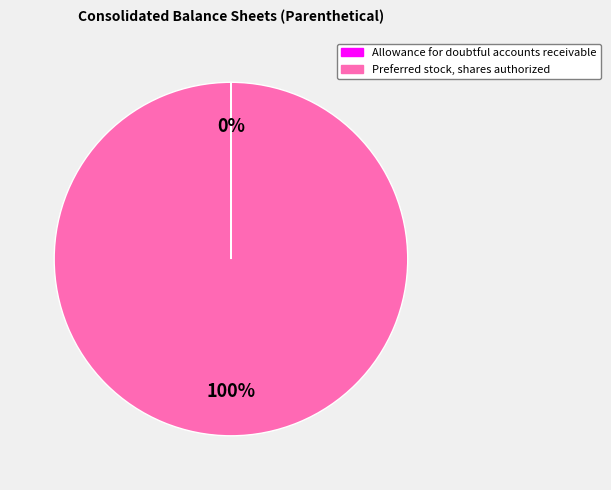

Is it true that Preferred stock, shares authorized is 100% of the pie?

True